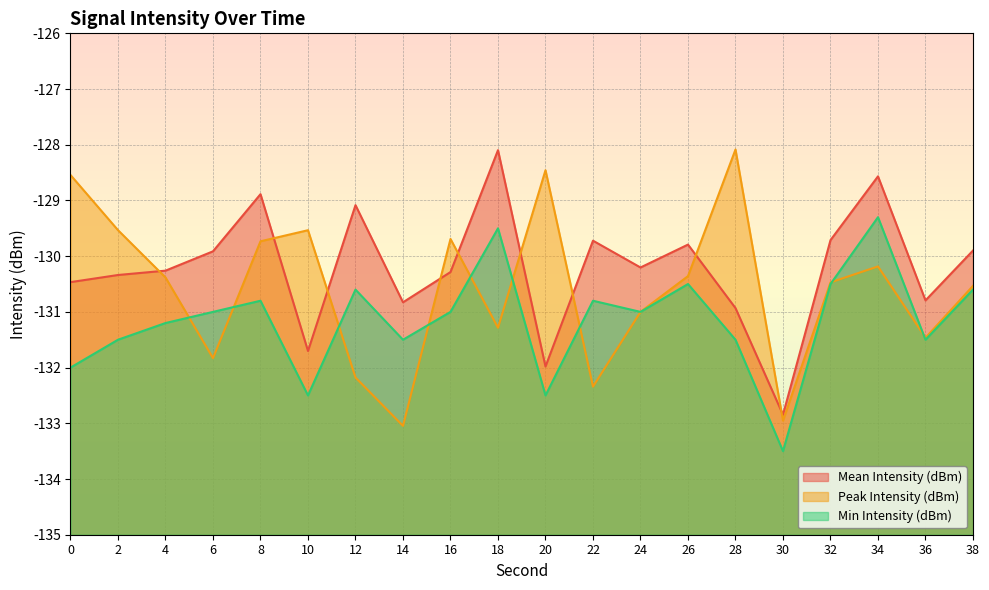

At how many categories does at least one series exceed -131?

19